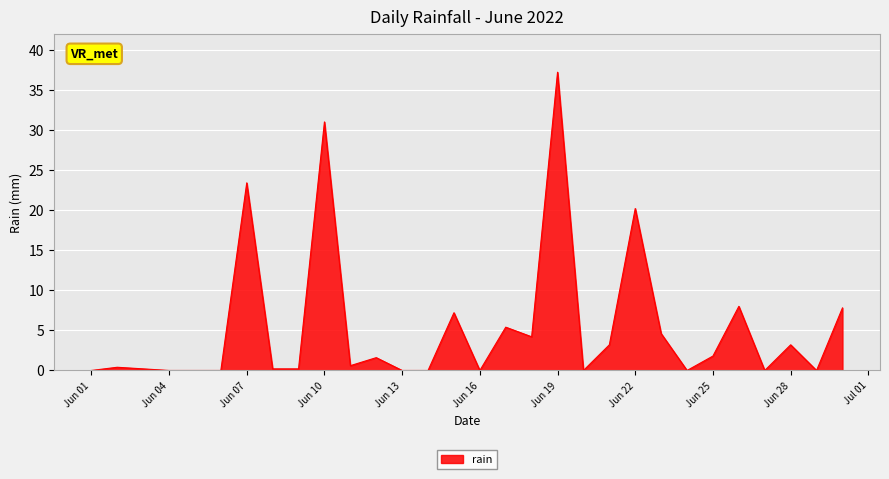

What is the difference between the maximum and minimum values?

37.2